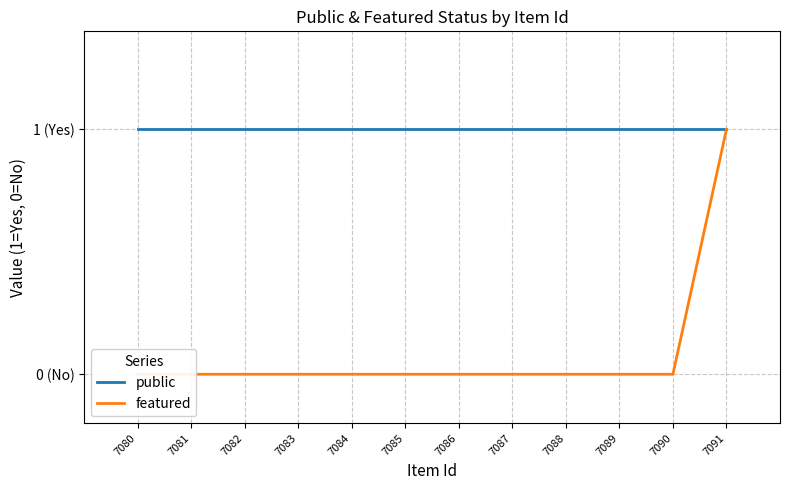

Is it true that public equals 1 at 7082?

True